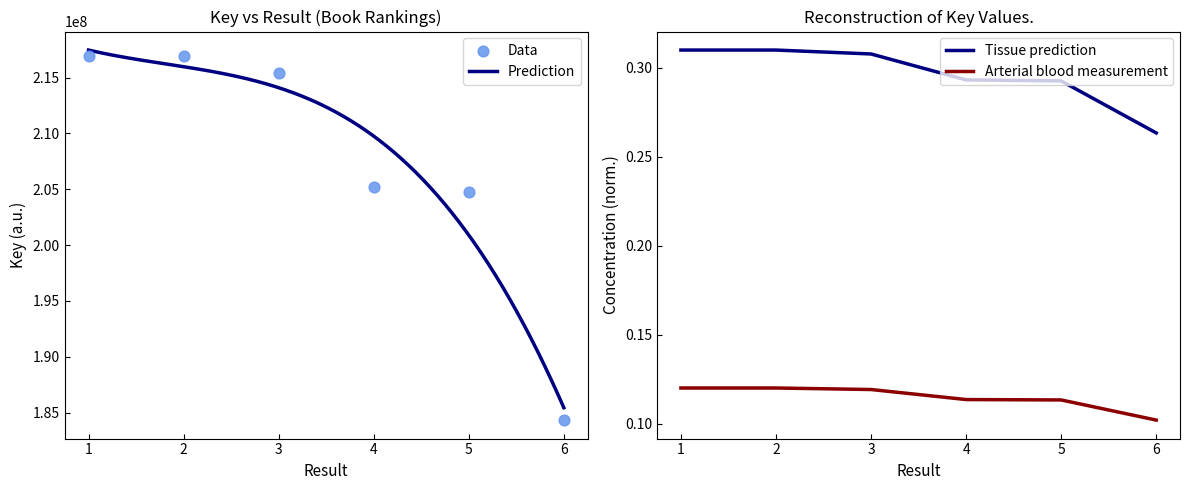

Which has a higher value, 2 or 1?

1